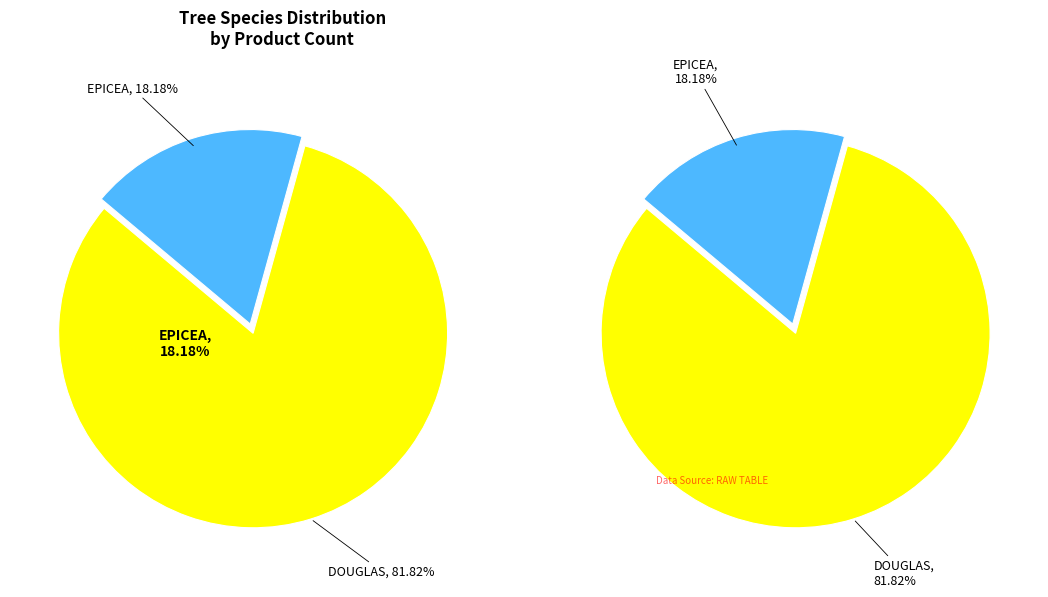

What is the smallest slice in the pie chart?

EPICEA